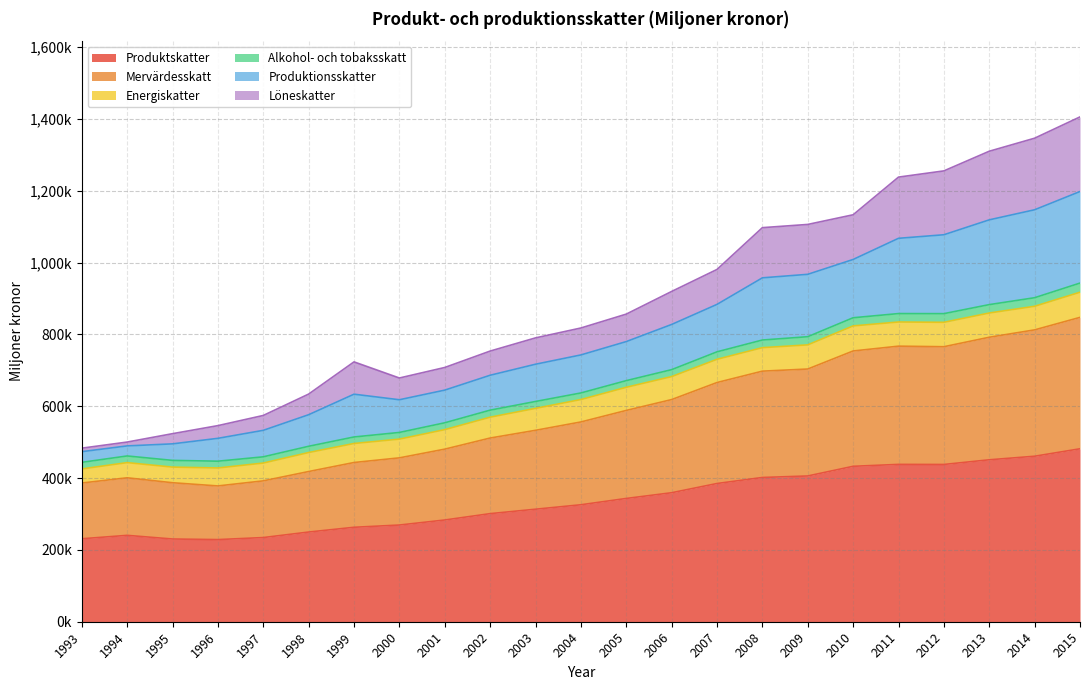

True or false: Produktskatter and Mervärdesskatt cross at least once.

False